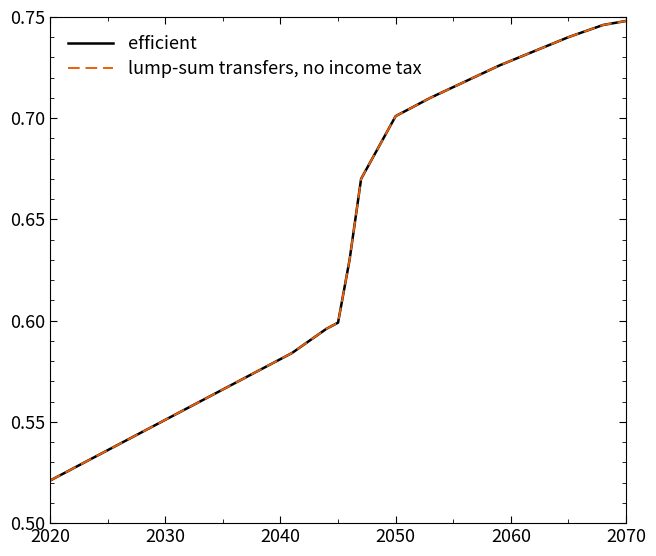

Is this an area chart (filled region under the line)?

No